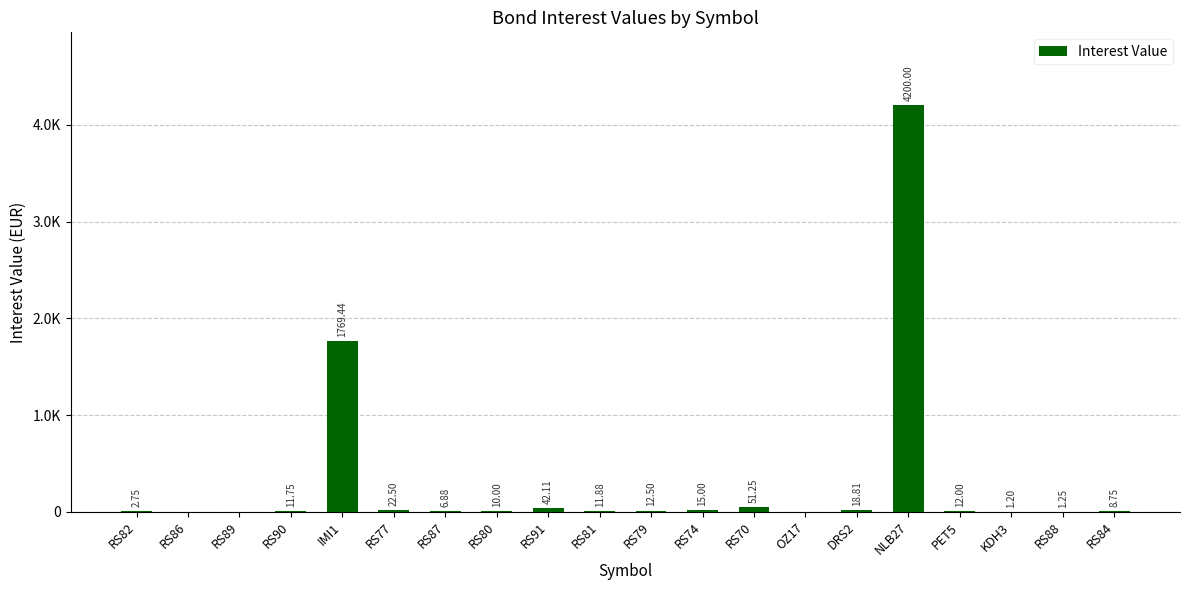

Reading left to right, extract all data points from this chart.

2.8	0.0	0.0	11.8	1769.4	22.5	6.9	10.0	42.1	11.9	12.5	15.0	51.2	0.0	18.8	4200.0	12.0	1.2	1.2	8.8